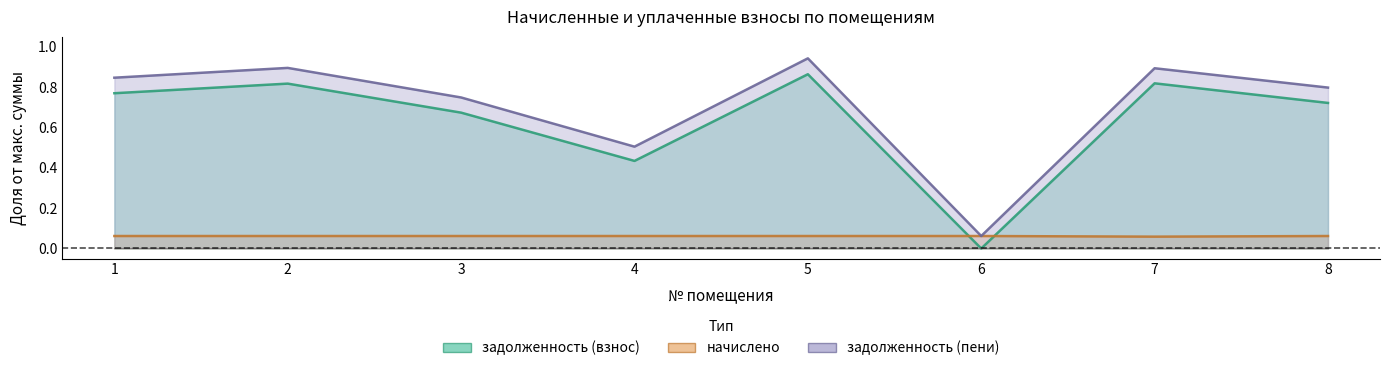

What is the value of the задолженность (взнос) point at the 4th from the left?

0.4